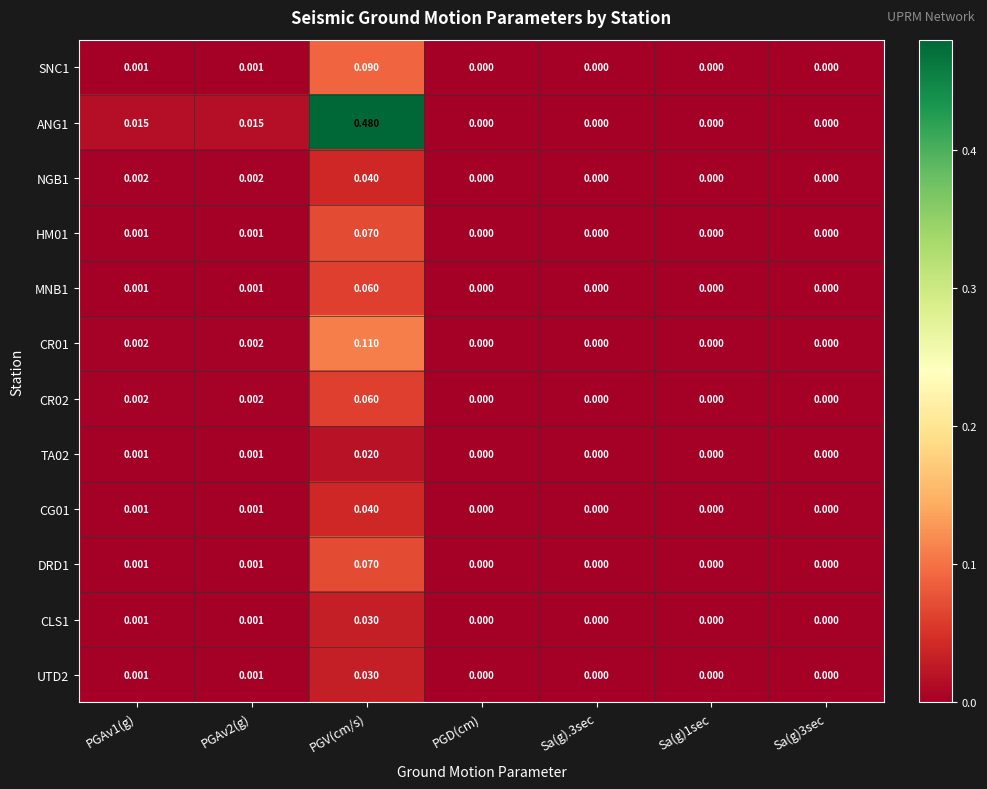

At which category is the sum across all series the highest?

PGV(cm/s)